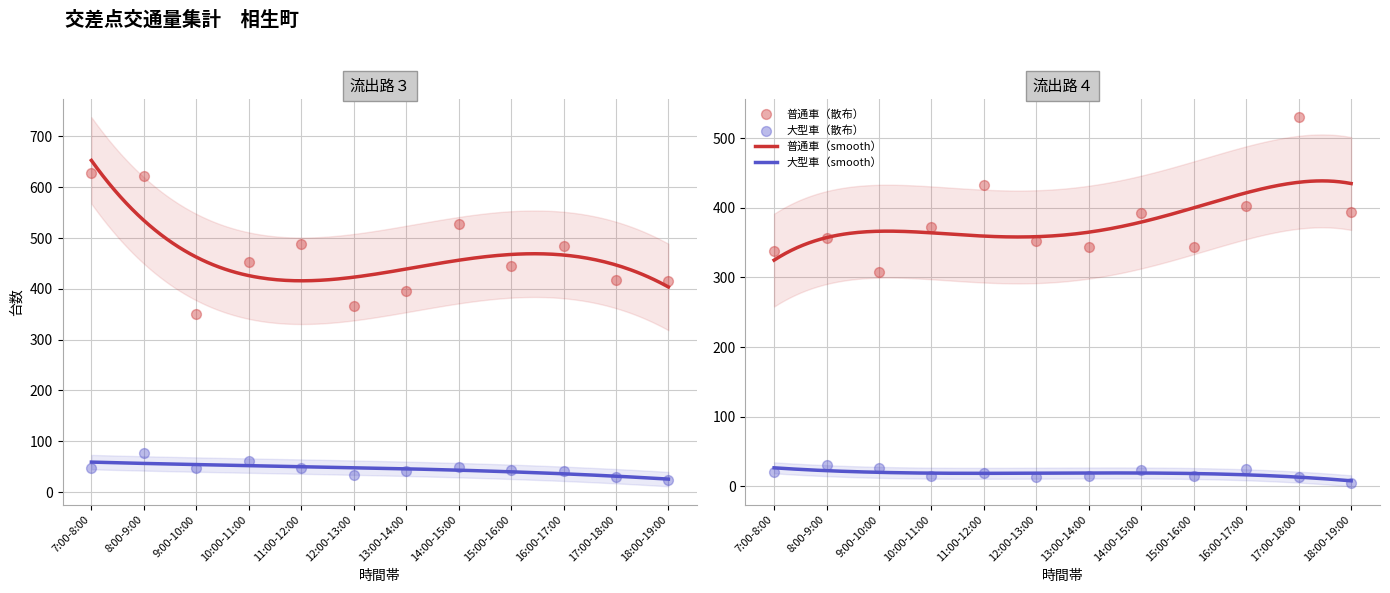

Is the value of 流出路3_普通車 at 16:00-17:00 greater than the value of 流出路4_大型車 at 11:00-12:00?

Yes